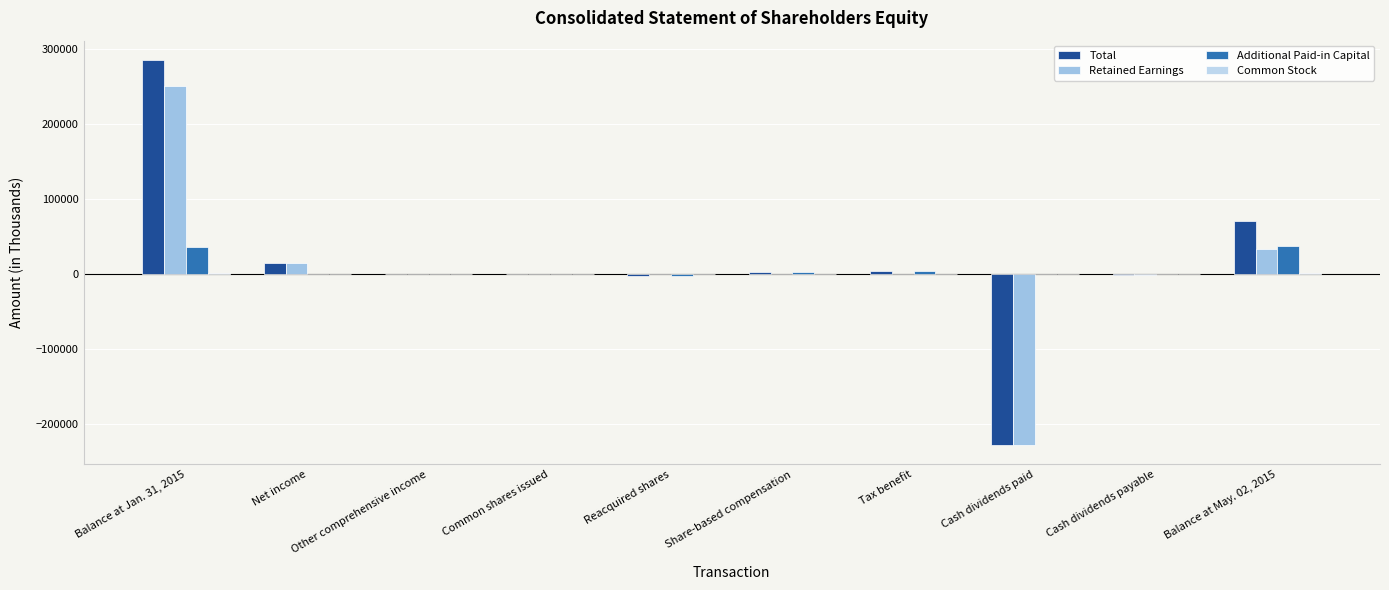

Are the bars grouped side by side (vs. stacked)?

Yes